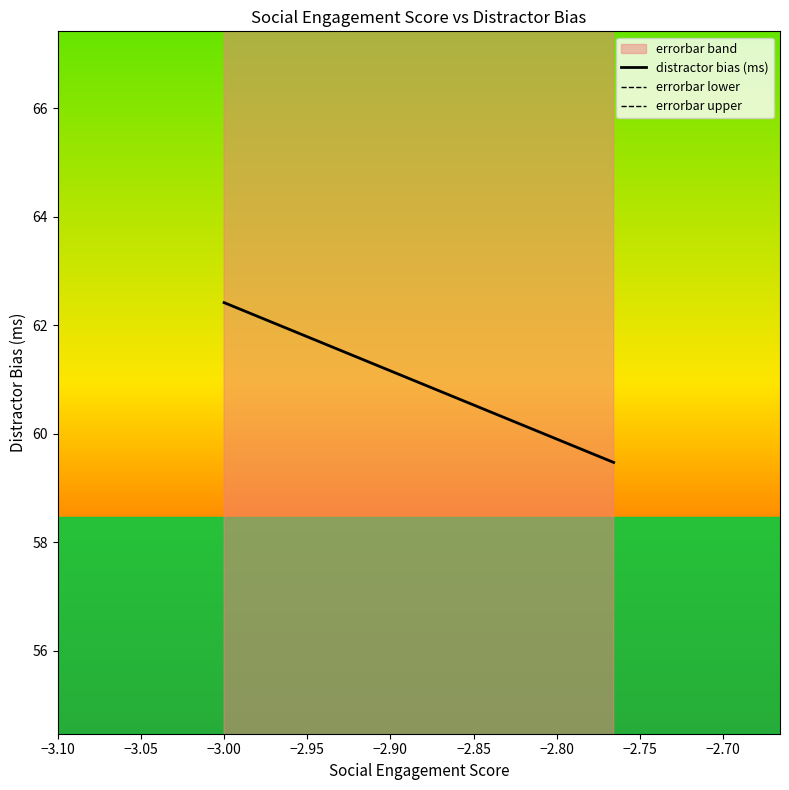

Reading right to left, transcribe all the data shown in this chart.

distractor bias (ms): 59.5	59.5	59.6	59.7	59.8	59.8	59.9	60.0	60.1	60.2	60.2	60.3	60.4	60.5	60.5	60.6	60.7	60.8	60.8	60.9	61.0	61.1	61.1	61.2	61.3	61.4	61.4	61.5	61.6	61.7	61.7	61.8	61.9	62.0	62.0	62.1	62.2	62.3	62.3	62.4
errorbar lower: 41.3	41.3	41.4	41.4	41.4	41.5	41.5	41.6	41.6	41.6	41.7	41.7	41.8	41.8	41.8	41.9	41.9	42.0	42.0	42.1	42.1	42.1	42.2	42.2	42.3	42.3	42.3	42.4	42.4	42.5	42.5	42.5	42.6	42.6	42.7	42.7	42.7	42.8	42.8	42.9
errorbar upper: 77.7	77.8	77.9	78.0	78.1	78.2	78.3	78.4	78.5	78.7	78.8	78.9	79.0	79.1	79.2	79.3	79.4	79.5	79.7	79.8	79.9	80.0	80.1	80.2	80.3	80.4	80.5	80.6	80.8	80.9	81.0	81.1	81.2	81.3	81.4	81.5	81.6	81.8	81.9	82.0